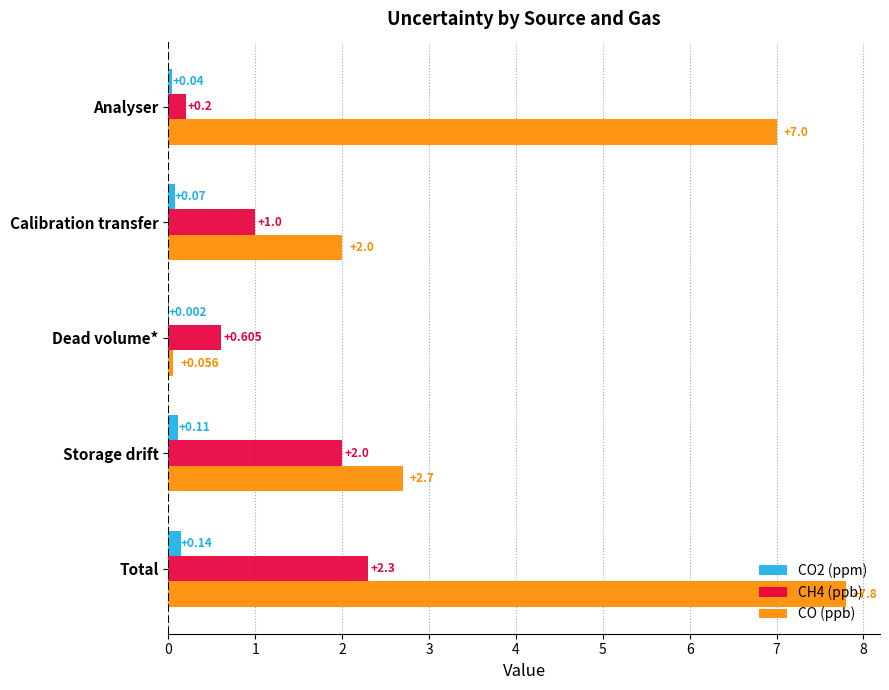

At which category is the sum across all series the highest?

Total